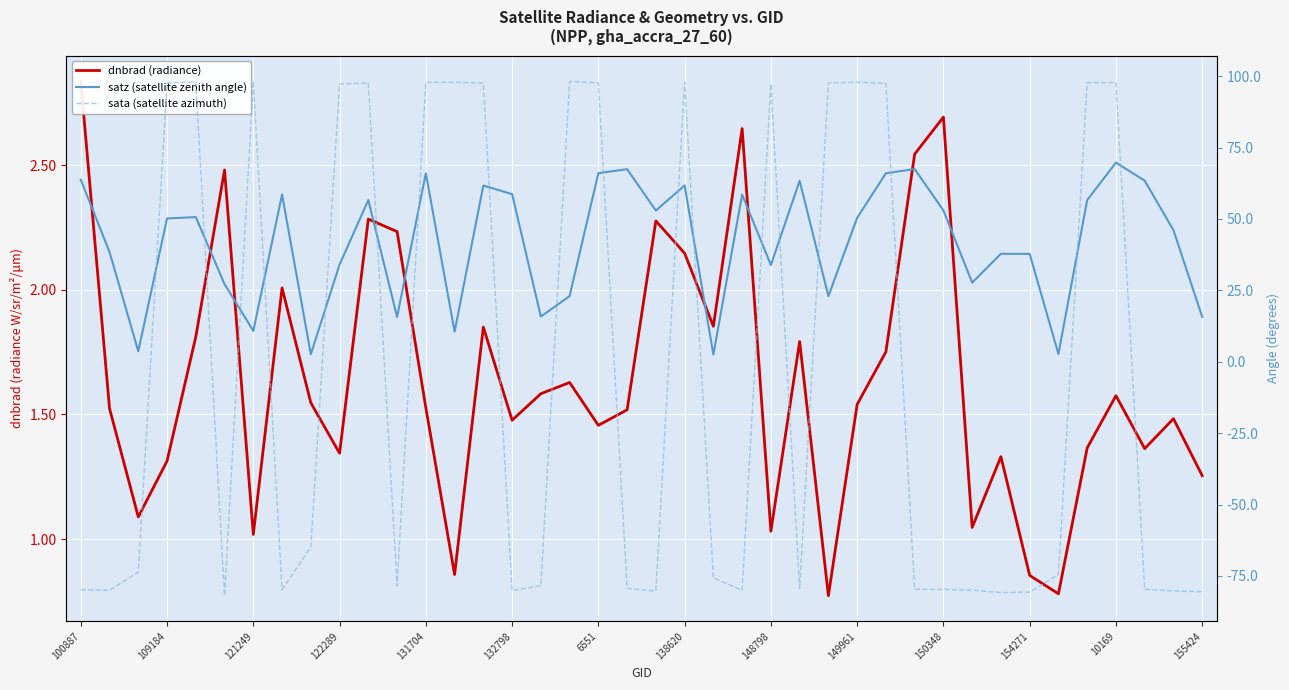

Which series has the largest total across all categories?

satz (satellite zenith angle)